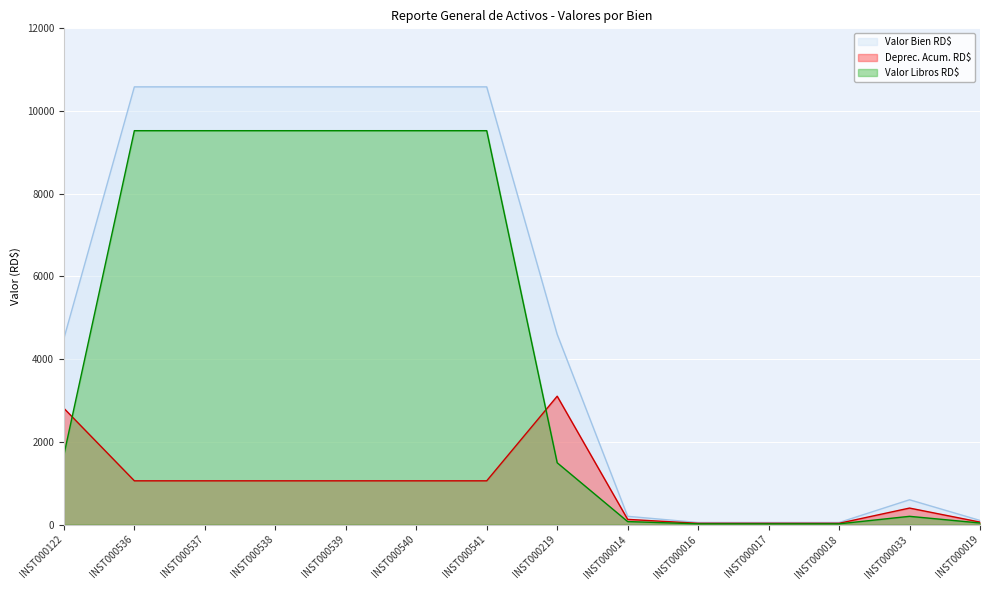

Rank the categories by Valor Libros RD$ value from highest to lowest.

INST000536, INST000537, INST000538, INST000539, INST000540, INST000541, INST000122, INST000219, INST000033, INST000014, INST000019, INST000016, INST000017, INST000018